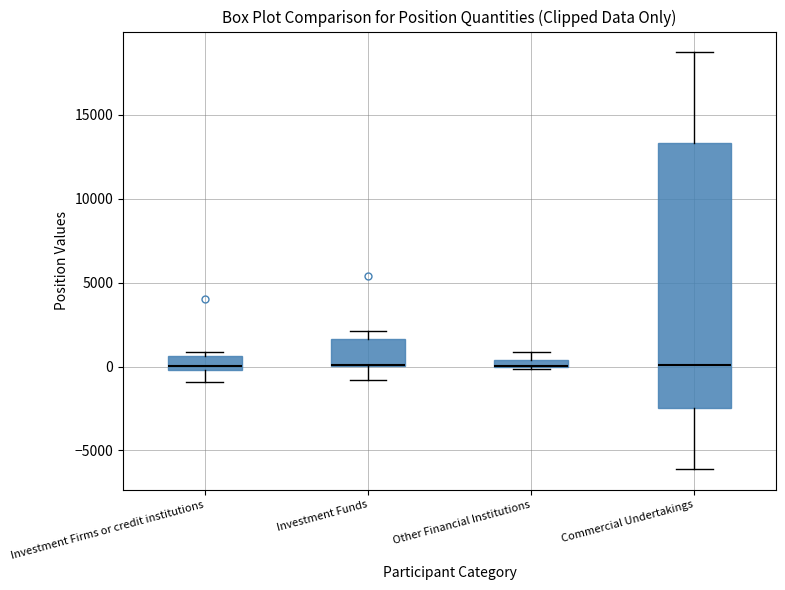

Where is the upper edge of the box for Investment Funds on the y-axis? The values are not printed on the chart, so give them approximately, as read against the axis.

1500